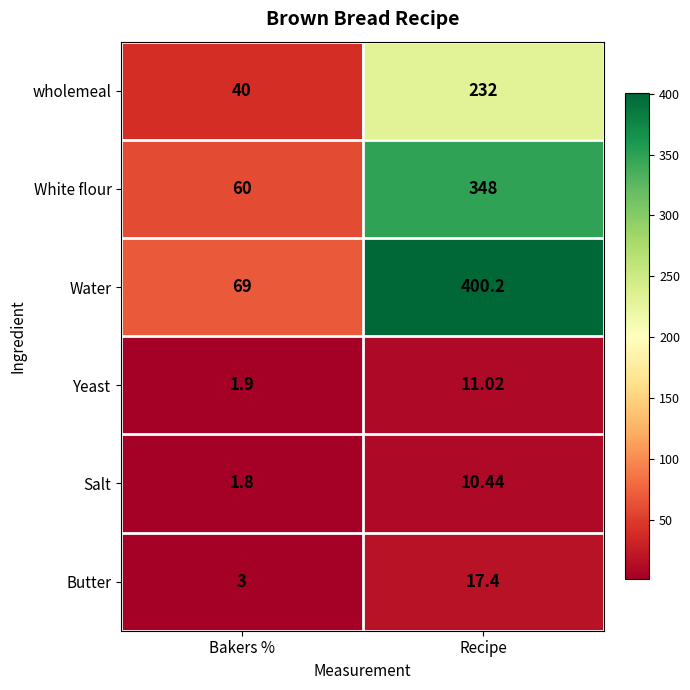

Is the value of Butter at Recipe greater than the value of wholemeal at Recipe?

No